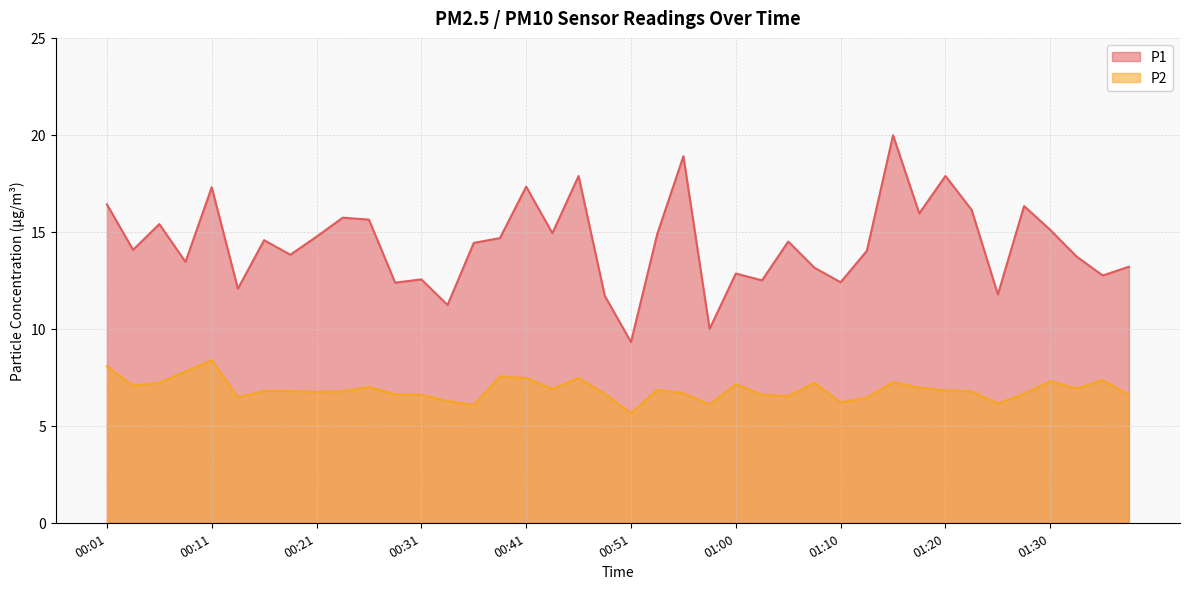

At which category does P1 reach its first local peak?

00:06